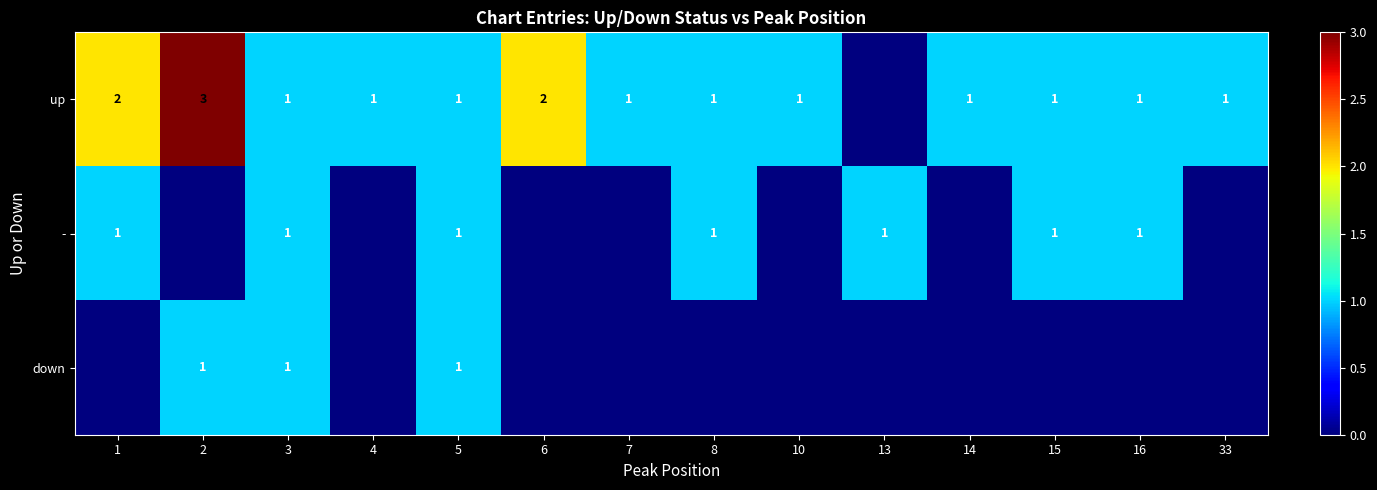

The up series shows 0 at 6. True or false?

False